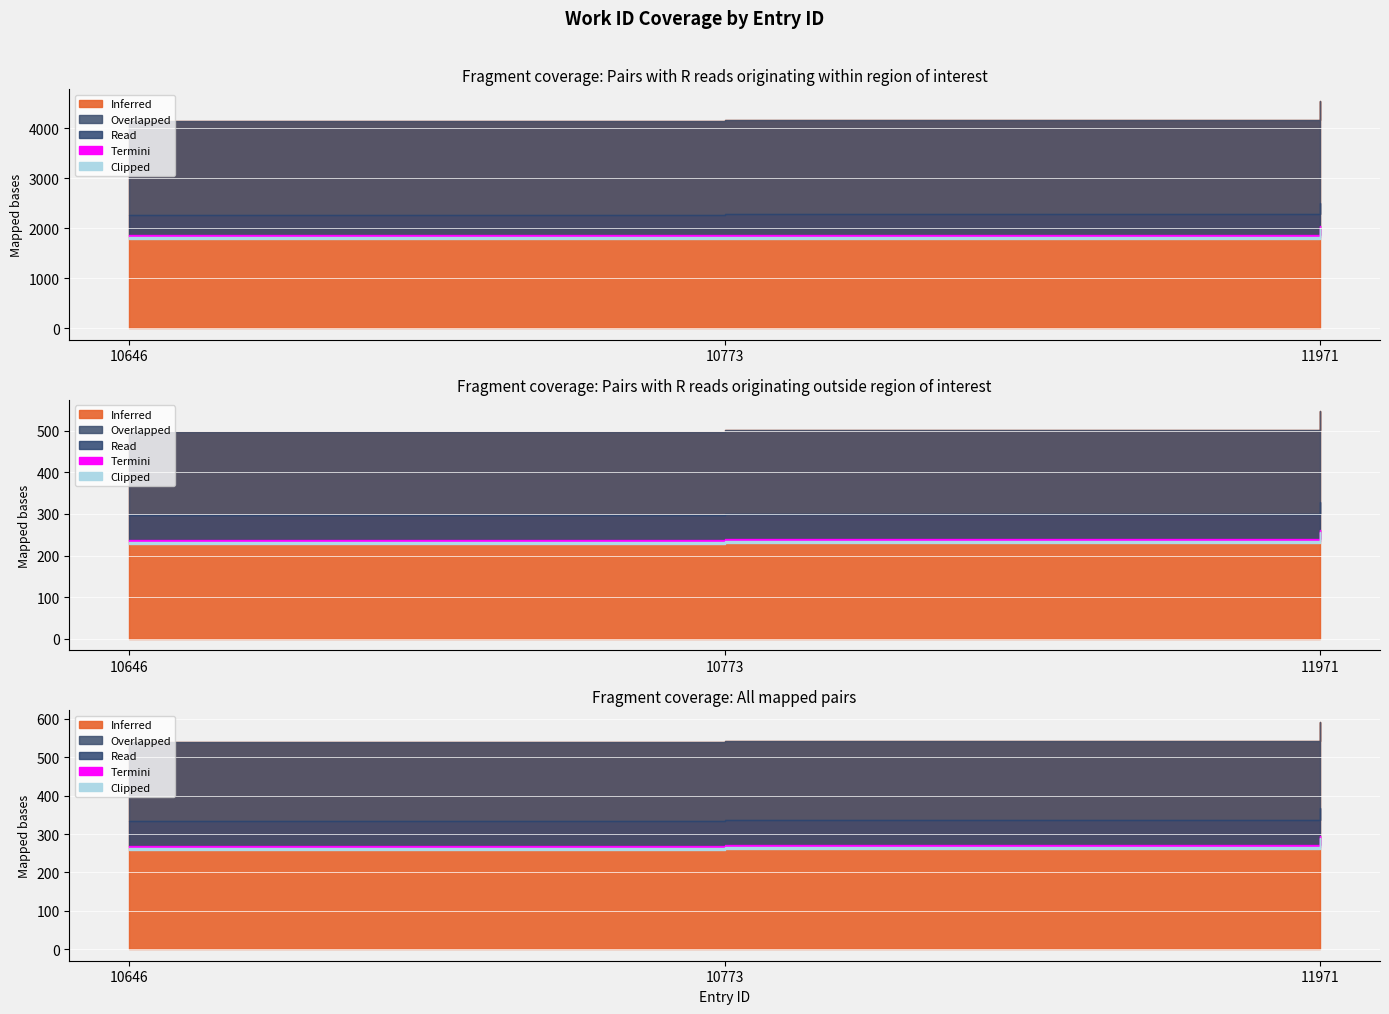

What is the sum of all values?

12867